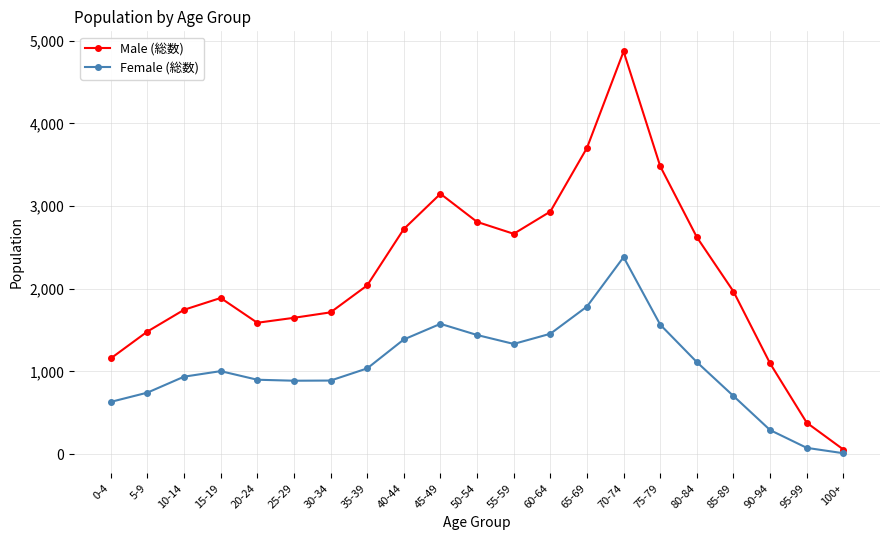

Rank the series at 35-39 from lowest to highest value.

Female (総数), Male (総数)